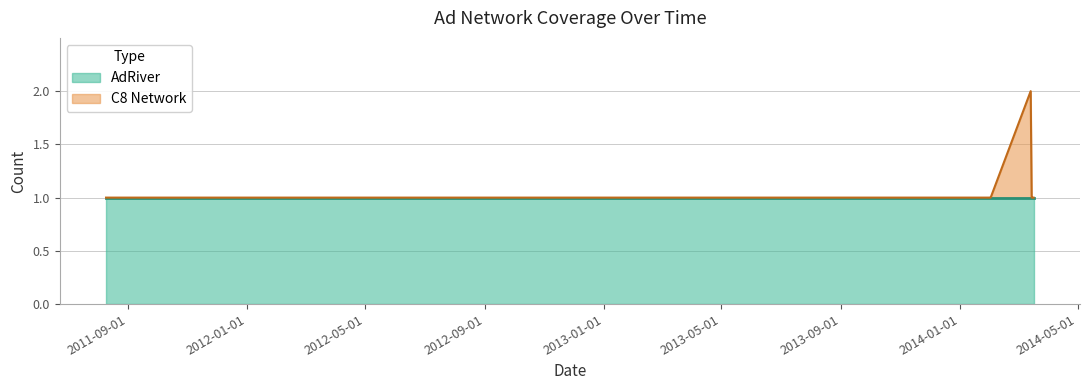

Is it true that the value at 2014-03-15 is 0?

False